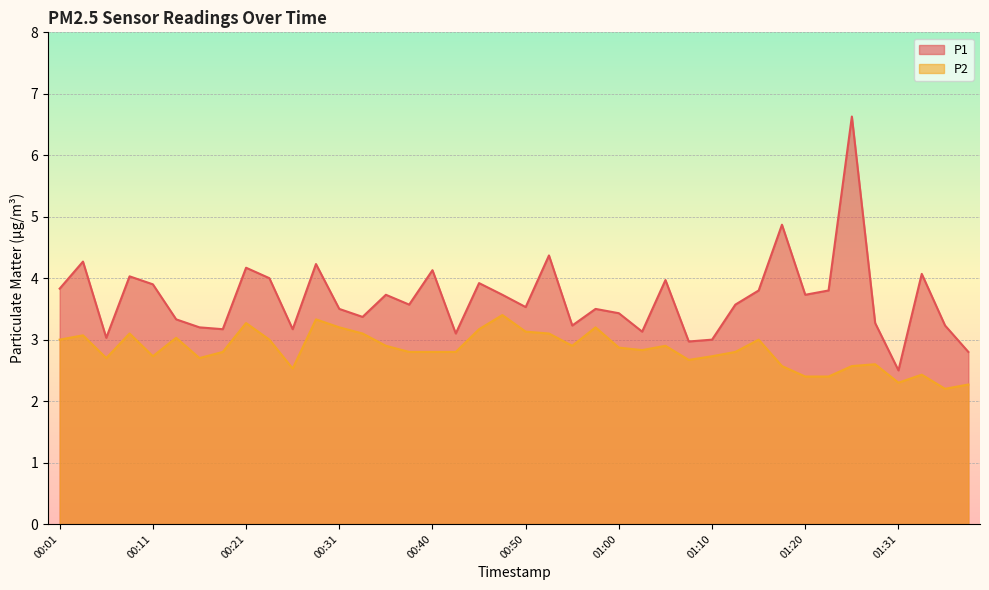

Is the value of P1 at 00:08 greater than the value of P2 at 00:40?

Yes